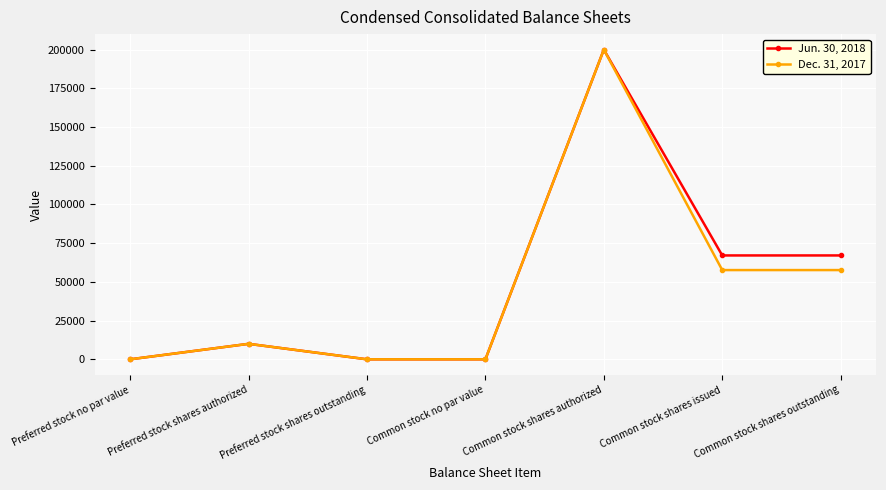

List the series in order of their overall mean, lowest first.

Dec. 31, 2017, Jun. 30, 2018